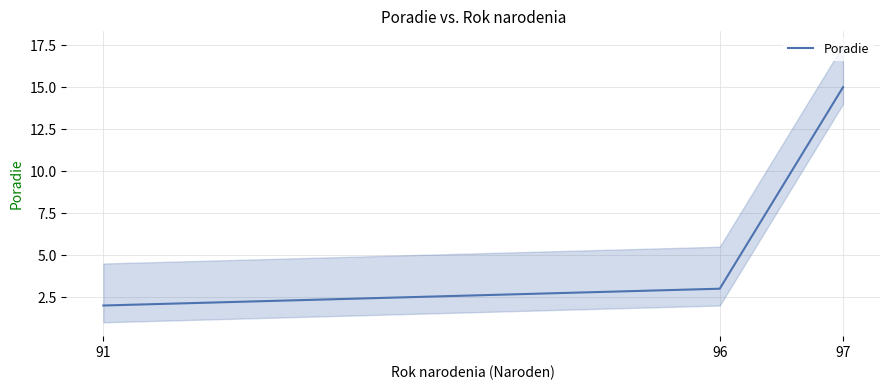

Read the value at 97, to the nearest 5.

15